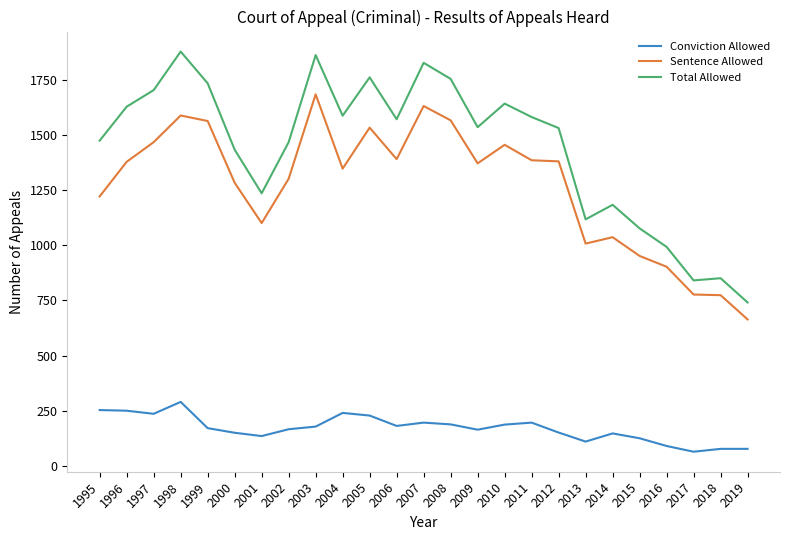

True or false: Conviction Allowed has a value of 236 at 1997.

True